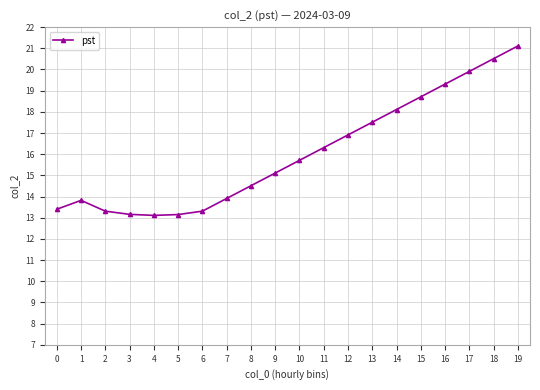

What is the value of the 8th point from the left?

13.9